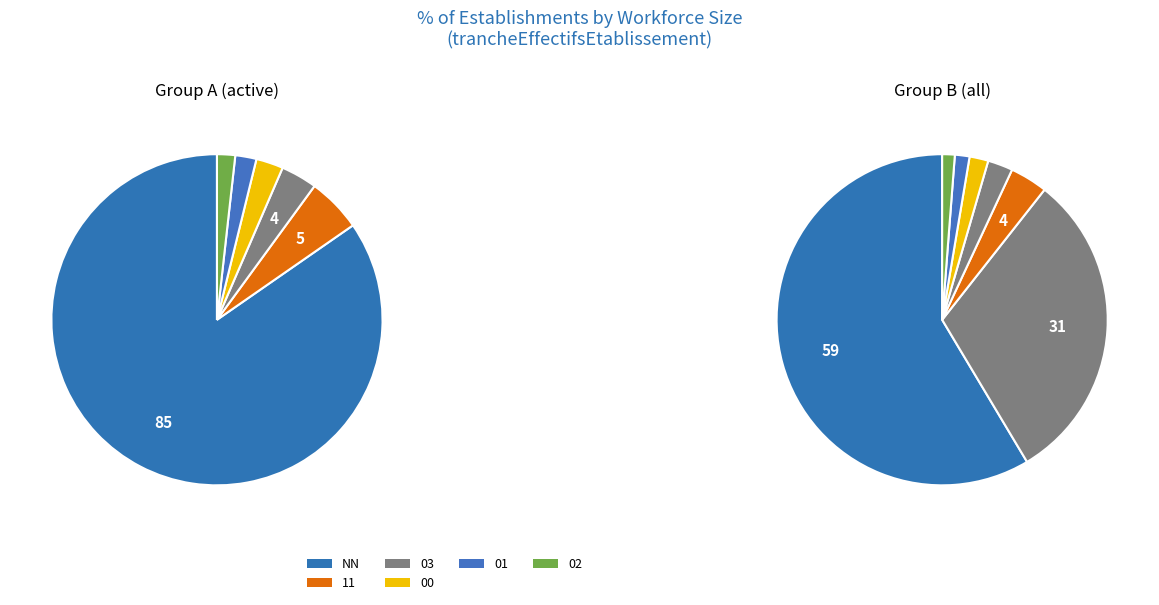

Is the sum of 00 and  greater than half?

No